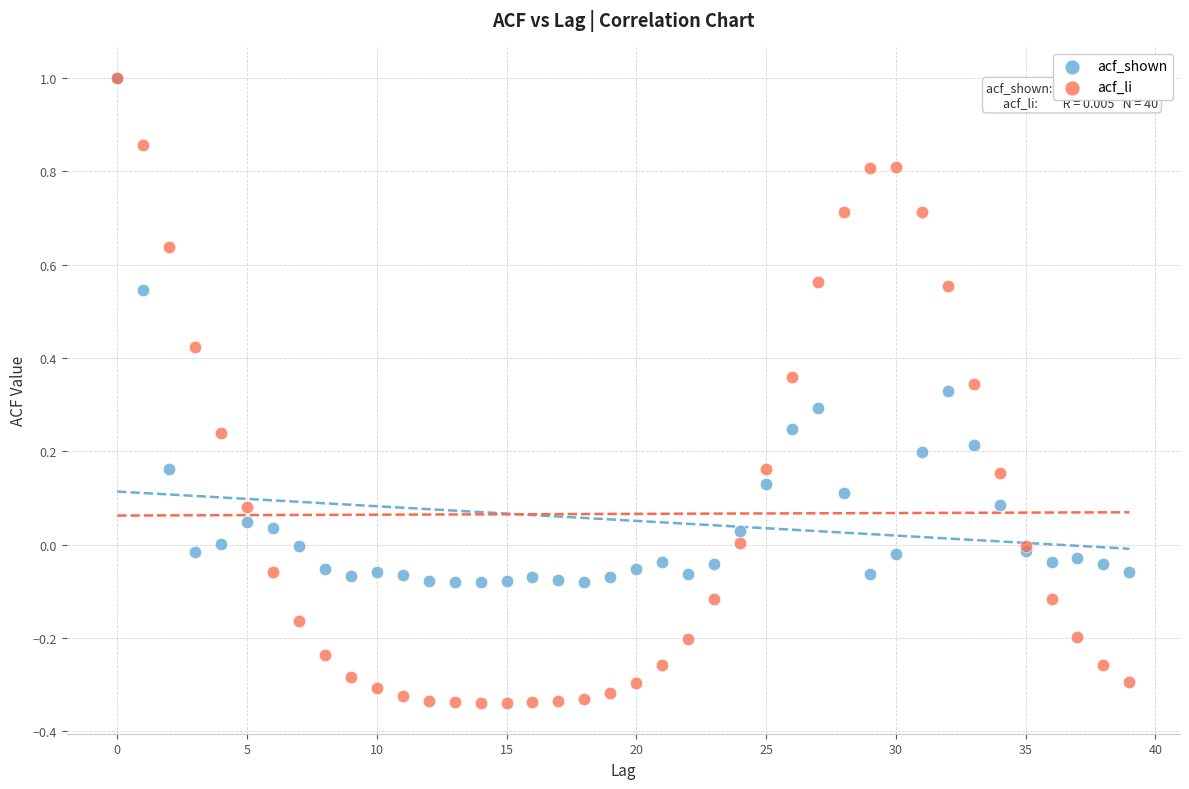

What are all the series names shown in the legend?

acf_shown, acf_li